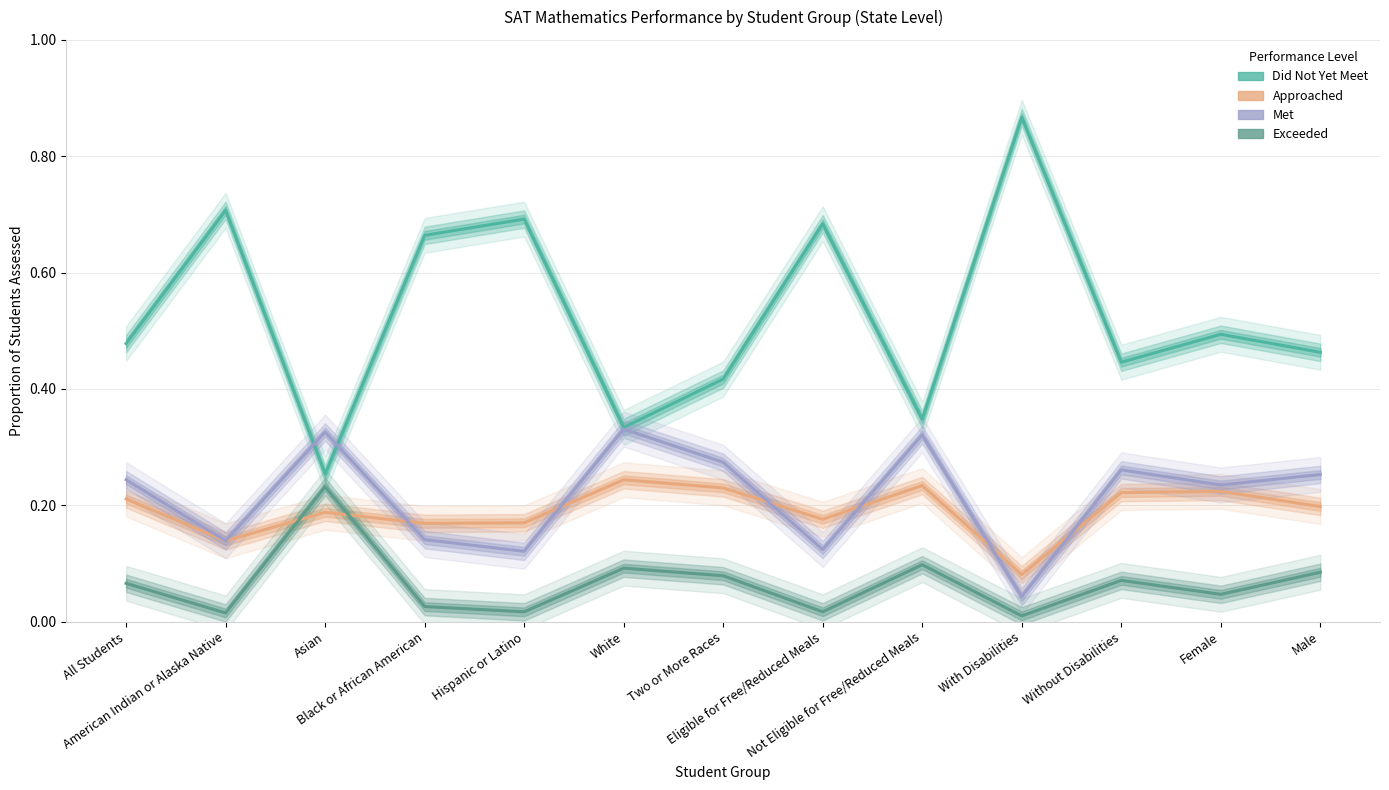

At which category is the sum across all series the highest?

White